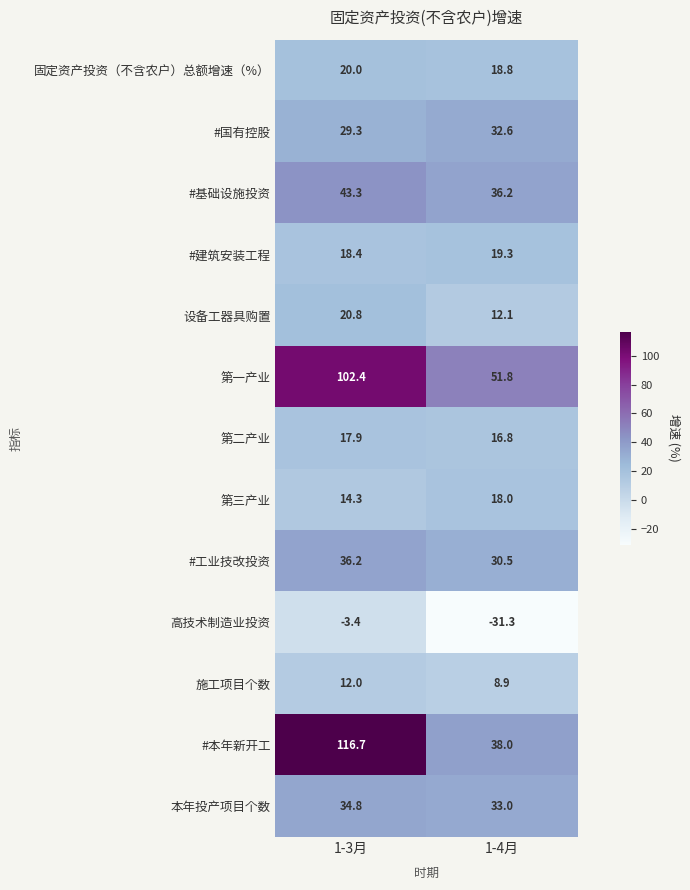

Is the value of 第三产业 at 1-4月 greater than the value of #工业技改投资 at 1-4月?

No